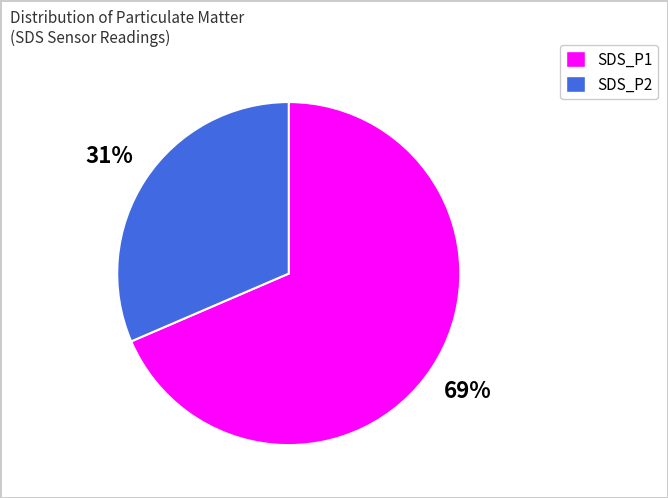

Is there any slice that represents more than half of the pie?

Yes